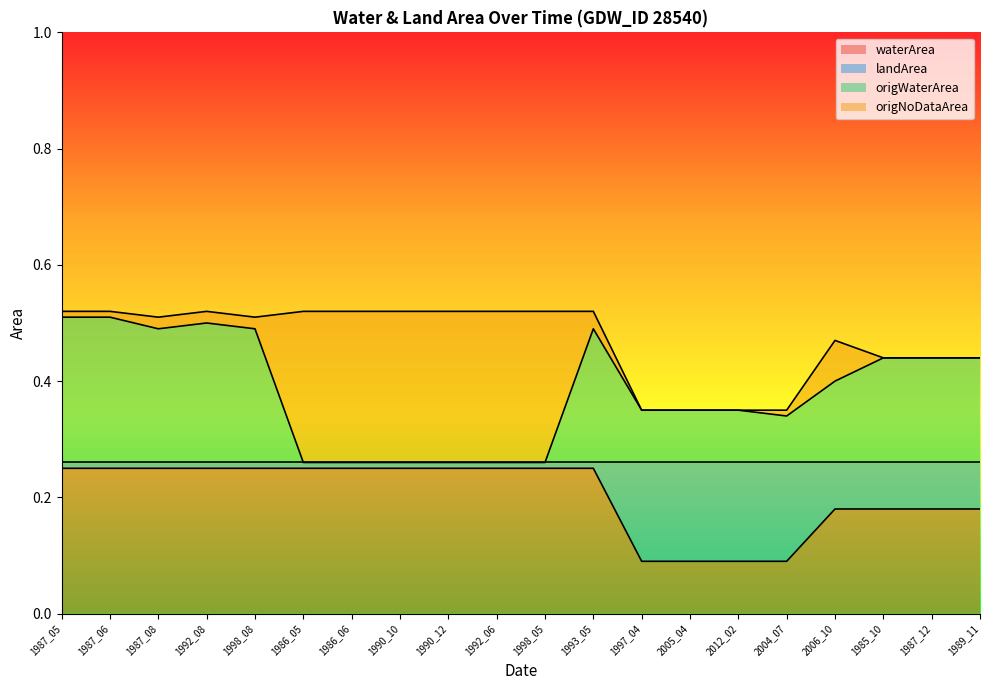

At which label does waterArea reach its peak?

1987_05